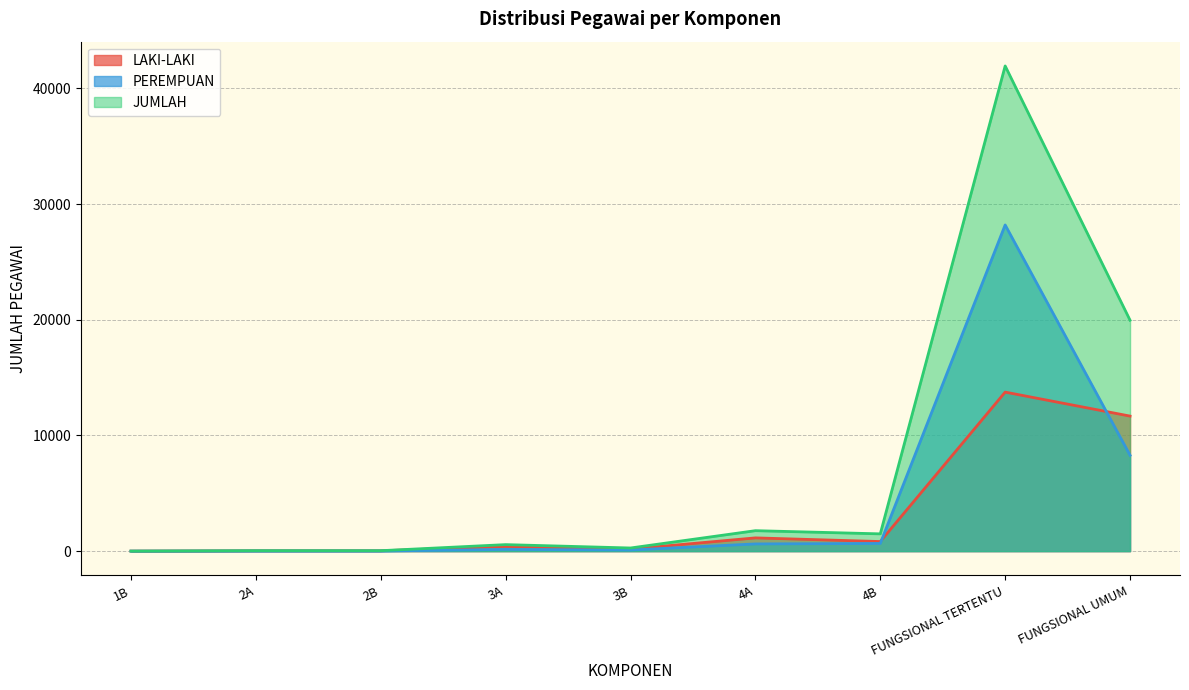

True or false: PEREMPUAN and LAKI-LAKI cross at least once.

True